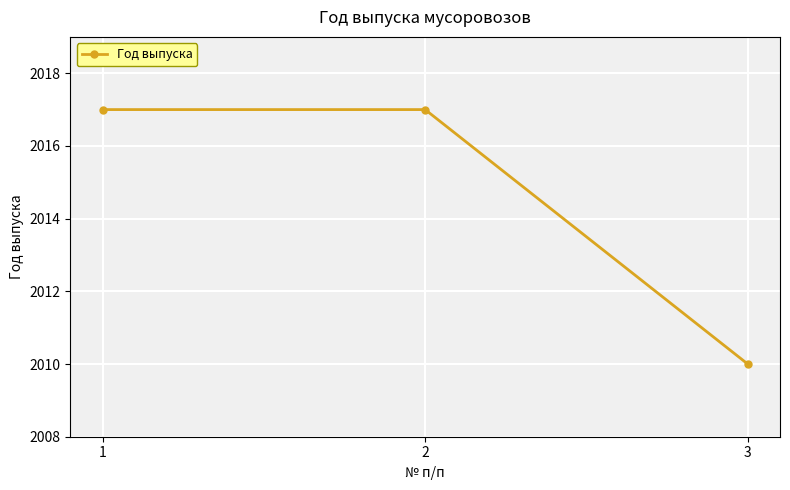

The value at 3 is 3069. True or false?

False